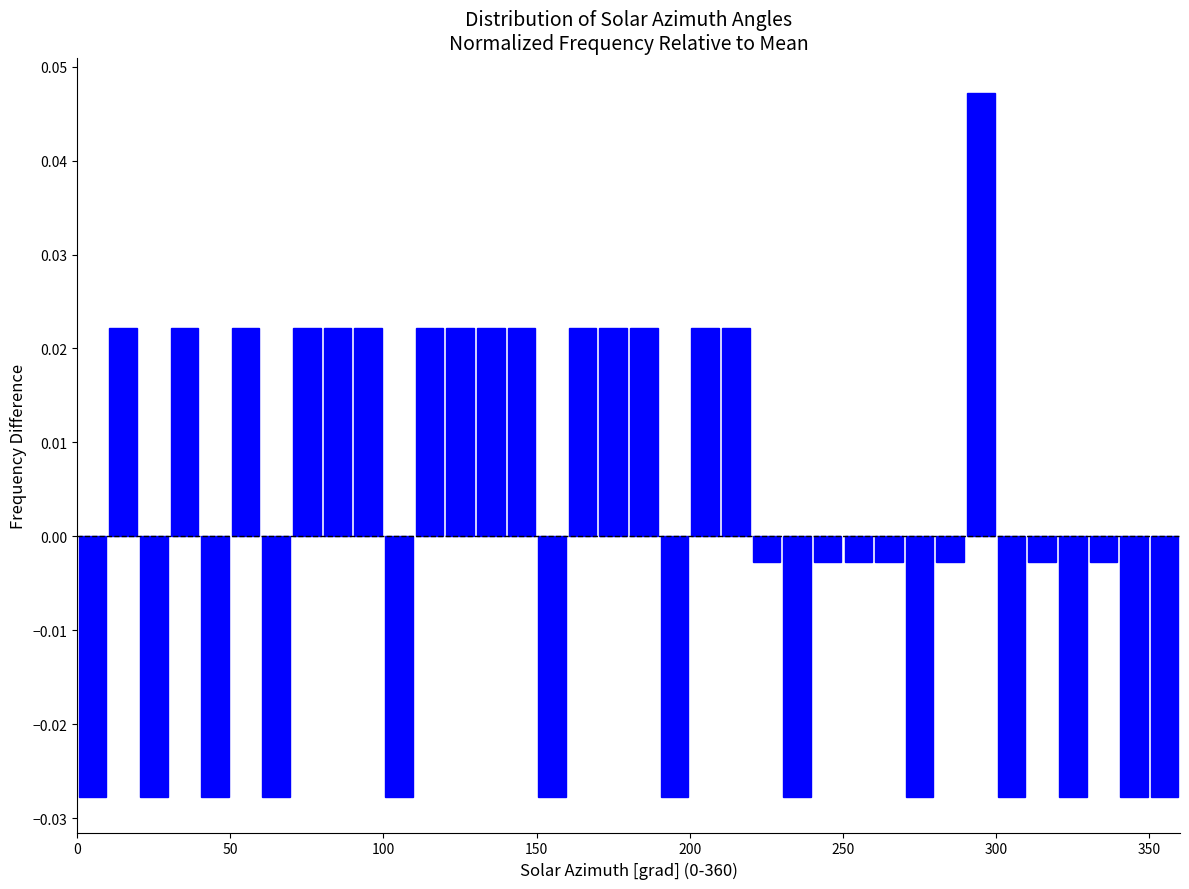

Read against the x-axis, roughly where is the centre of the tallest bar?

295